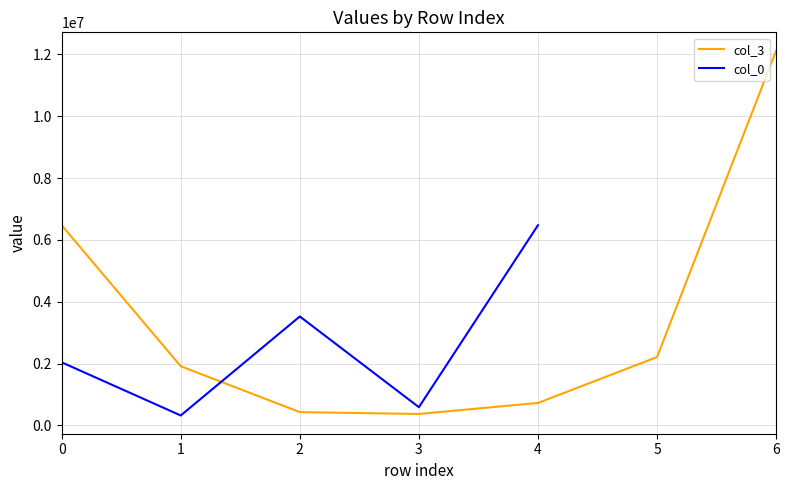

What is the sum of the col_3 values at 3 and 4?

1095819.0